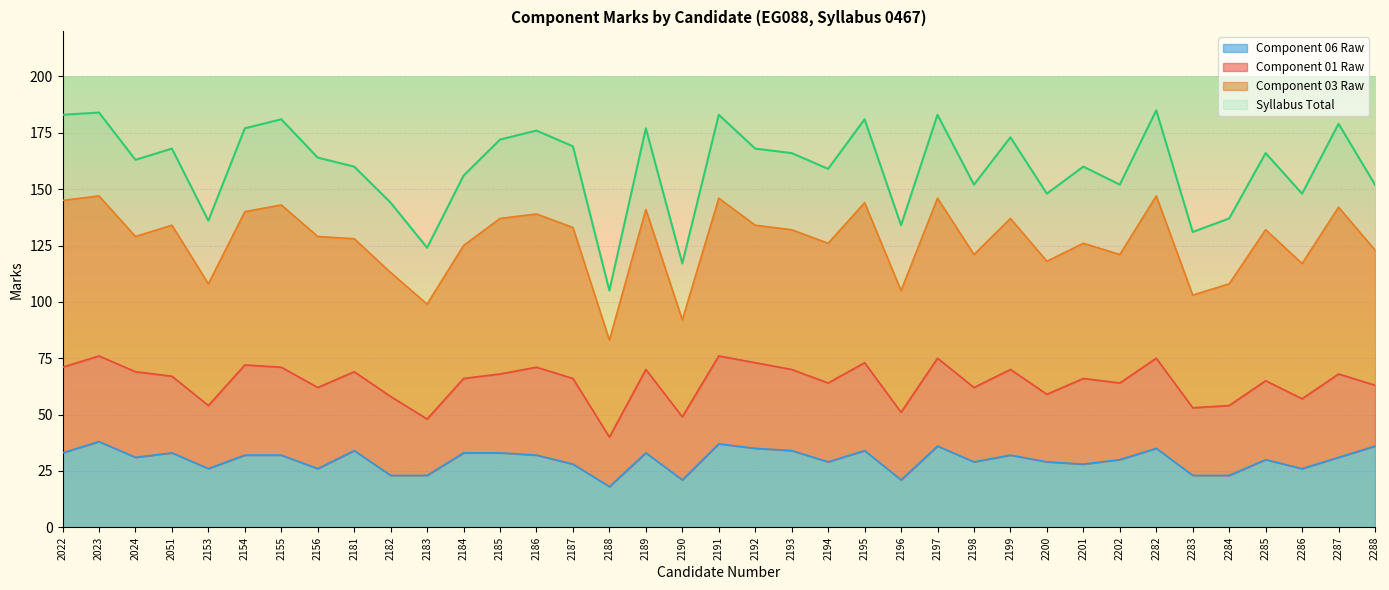

Which category has the highest value across all series?

2282